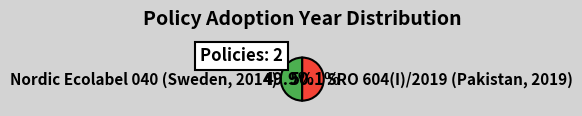

Rank the categories by value from lowest to highest.

Nordic Ecolabel 040 (Sweden, 2014), SRO 604(I)/2019 (Pakistan, 2019)